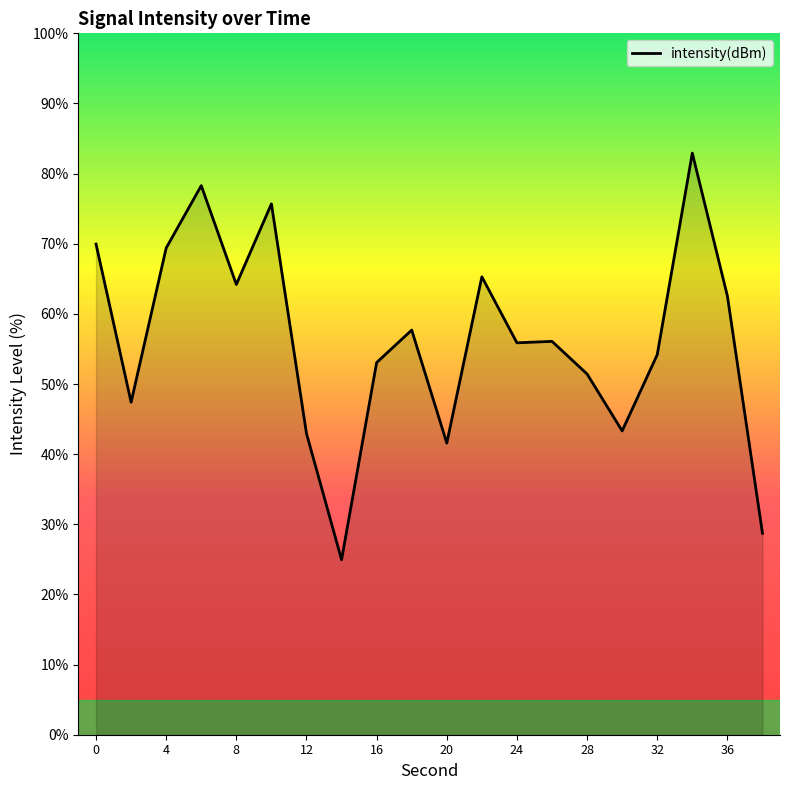

What is the difference between the maximum and minimum values?

58.0